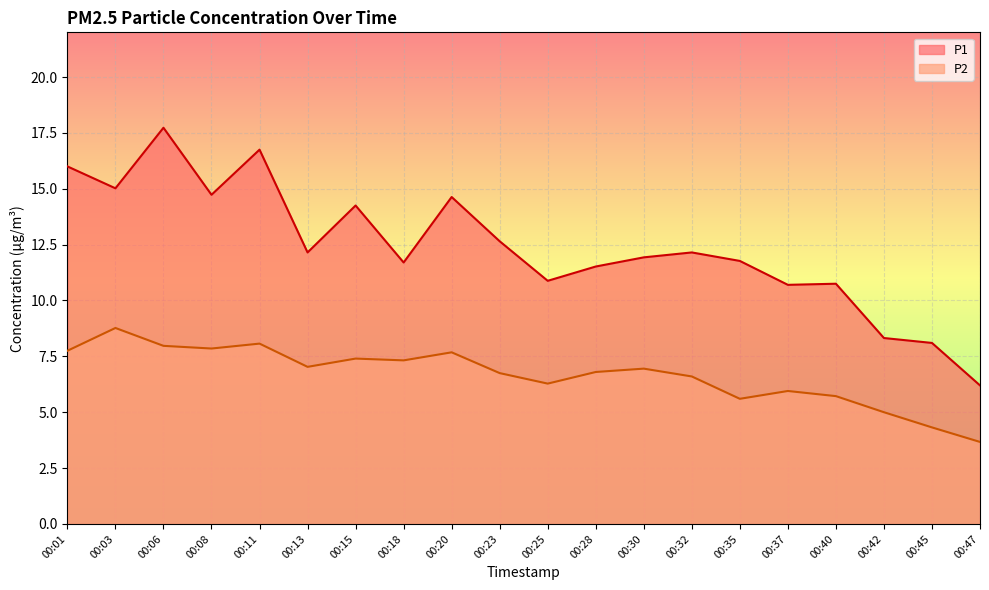

At which category does P1 reach its first local peak?

00:06